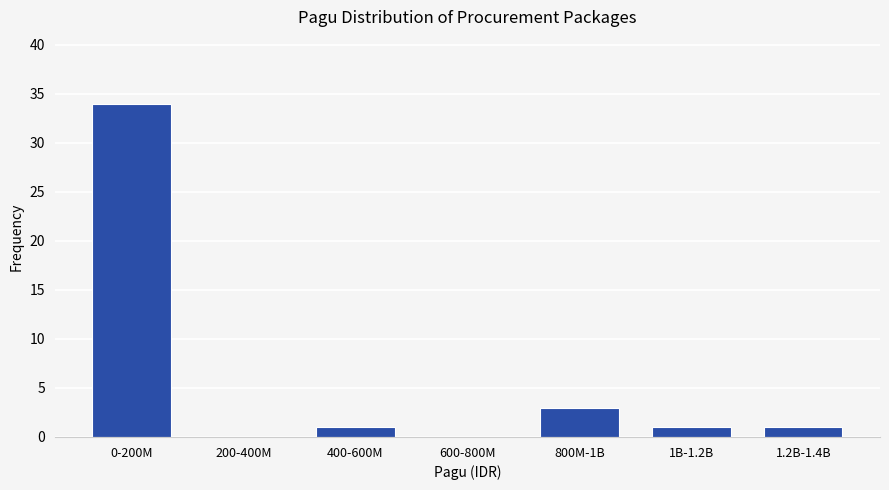

Reading left to right, extract all data points from this chart.

0-200M=34	200-400M=0	400-600M=1	600-800M=0	800M-1B=3	1B-1.2B=1	1.2B-1.4B=1